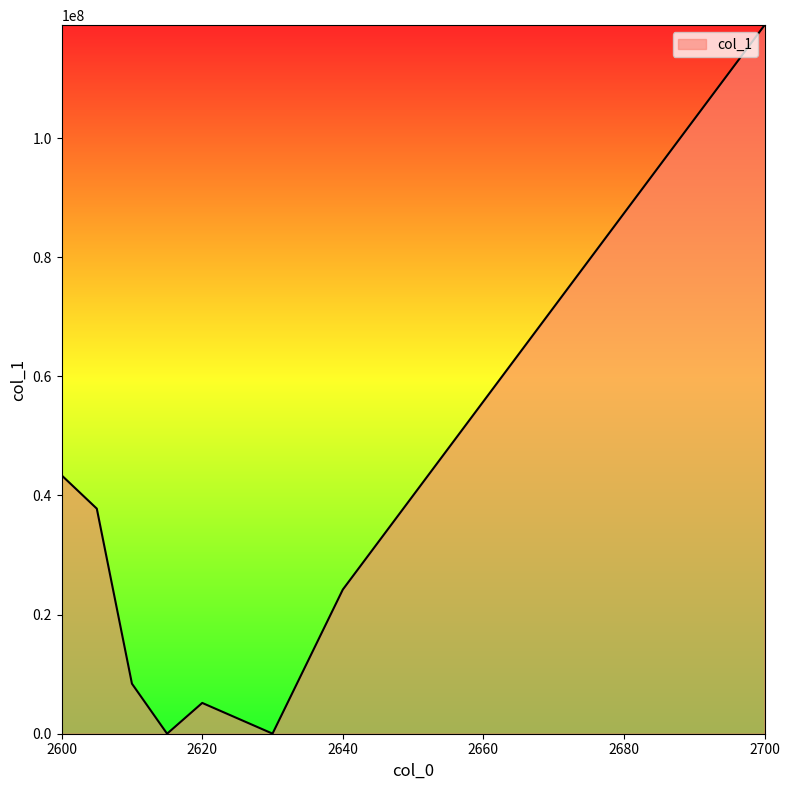

How many interior local peaks (higher than both neighbors) does the data have?

1